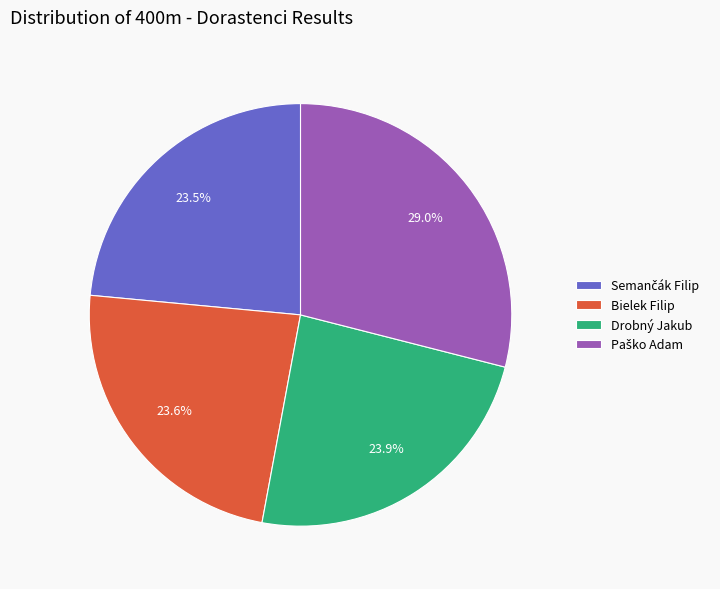

What portion of the pie excludes Drobný Jakub?

76.1%